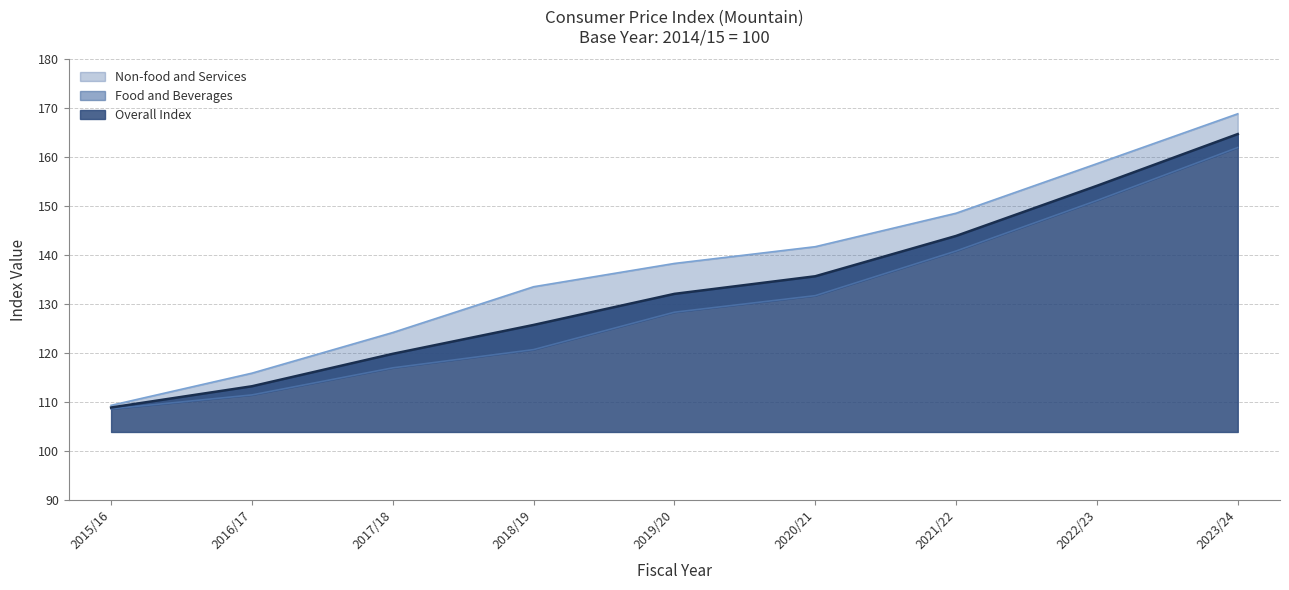

Between 2015/16 and 2018/19, which series saw the biggest shift?

Non-food and Services